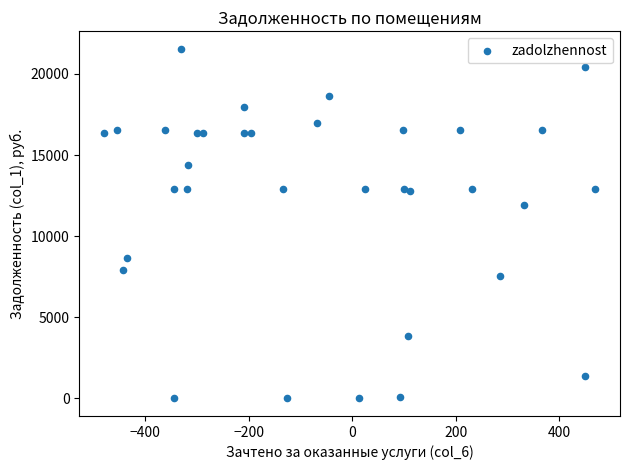

What Y value in the scatter plot is closest to 10772?

11912.6